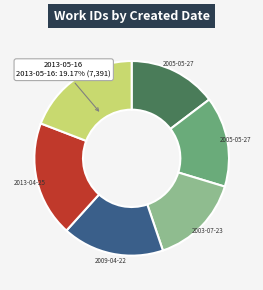

Does any single category account for the majority?

No